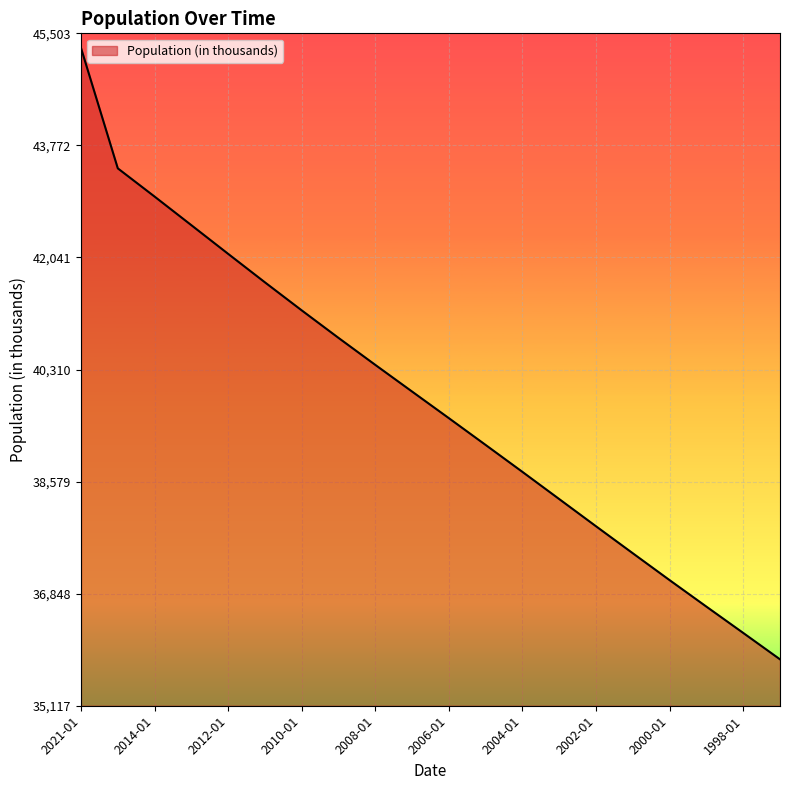

What is the minimum value shown in the chart?

35834